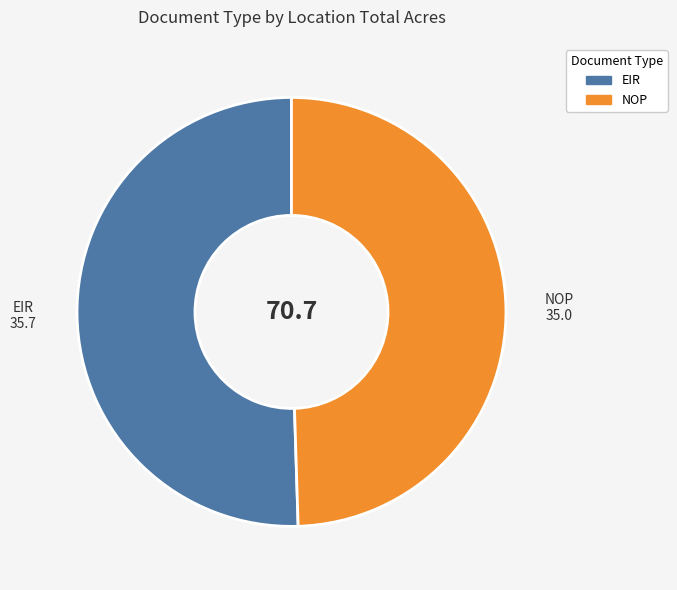

What is the ratio of the value at NOP to the value at EIR?

1.0